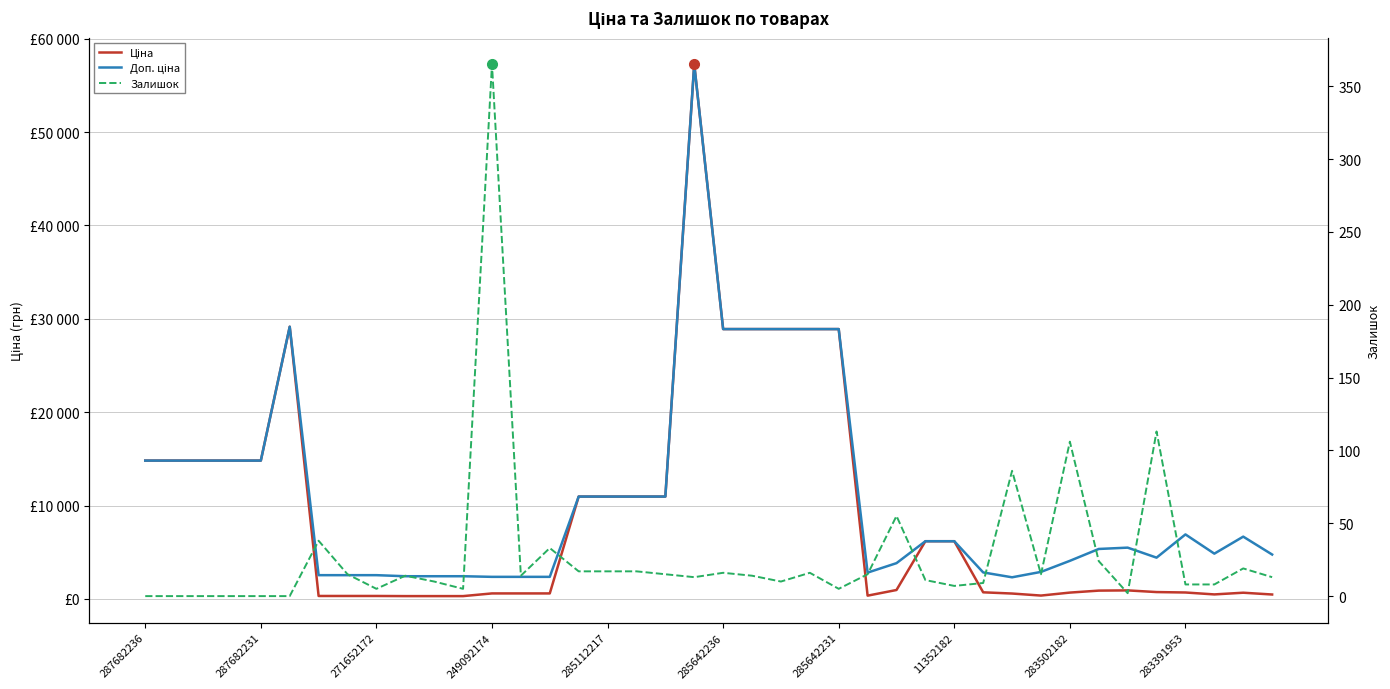

What is the difference between the second highest and second lowest values in the Ціна series?

28848.2